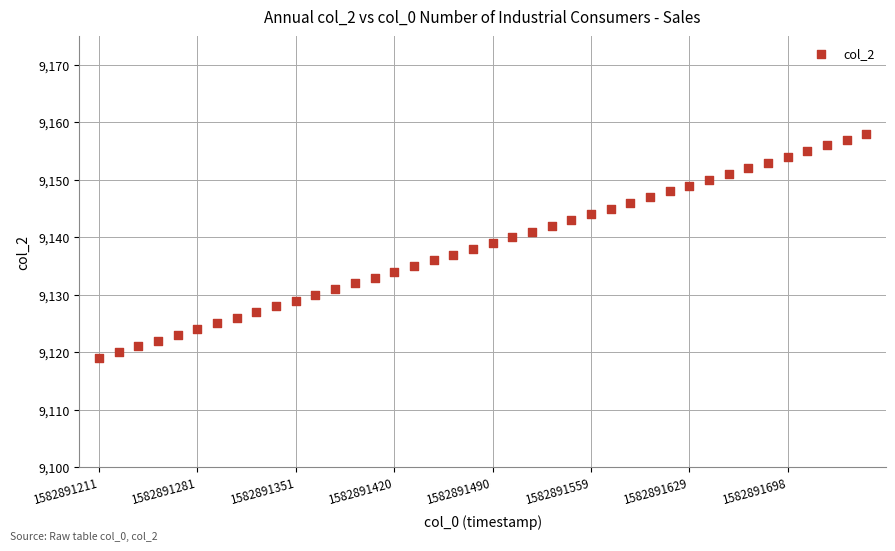

What is the range of Y values (max minus min)?

39